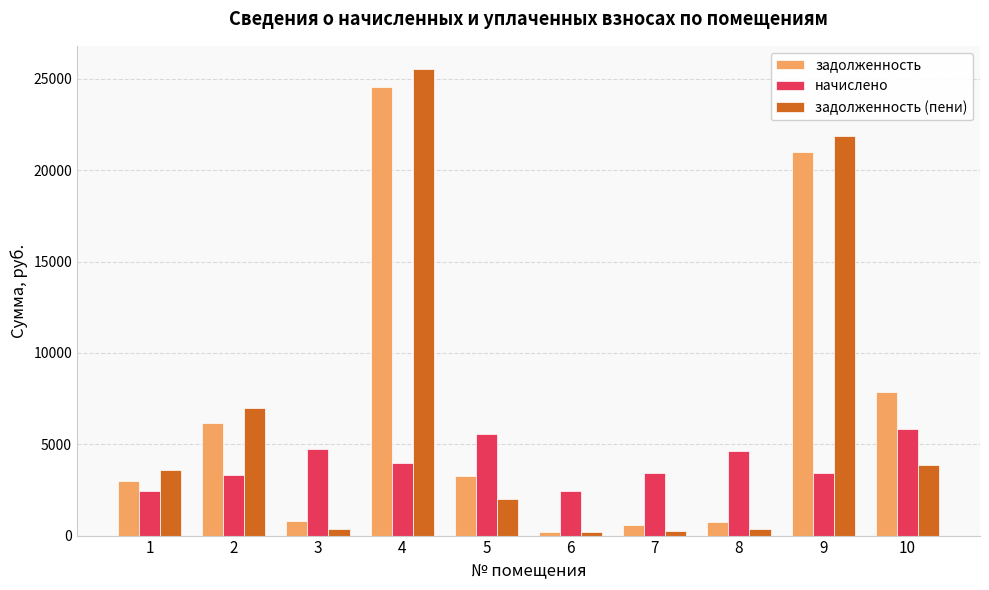

Which series has the widest spread of values?

задолженность (пени)